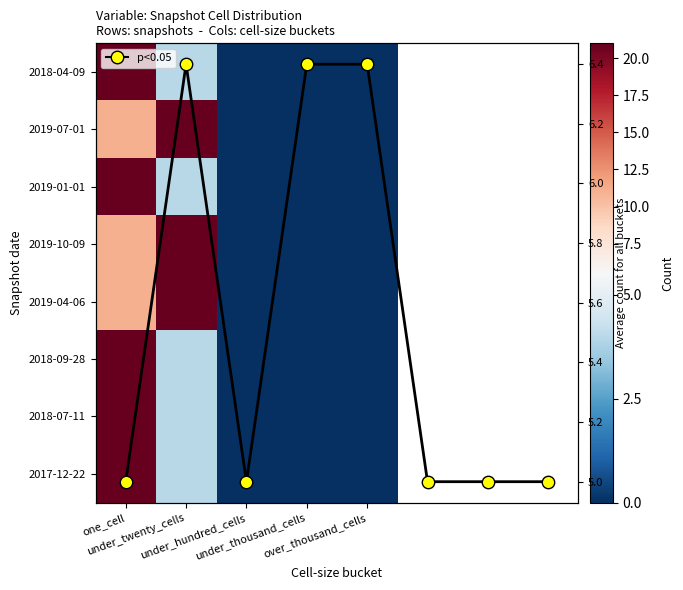

At which category is the sum across all series the highest?

one_cell